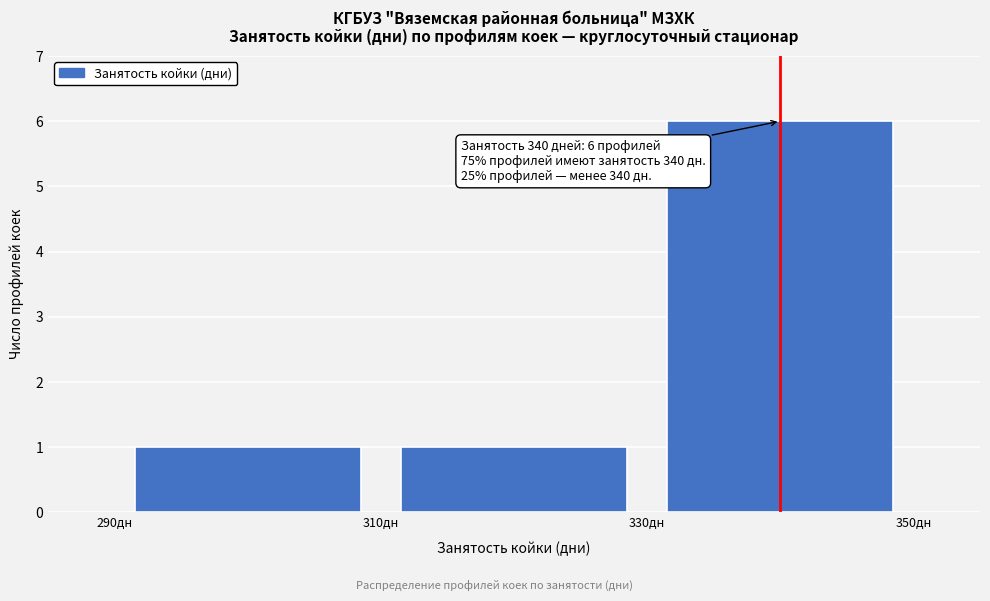

Which range on the x-axis has the tallest bar?

330 to 350